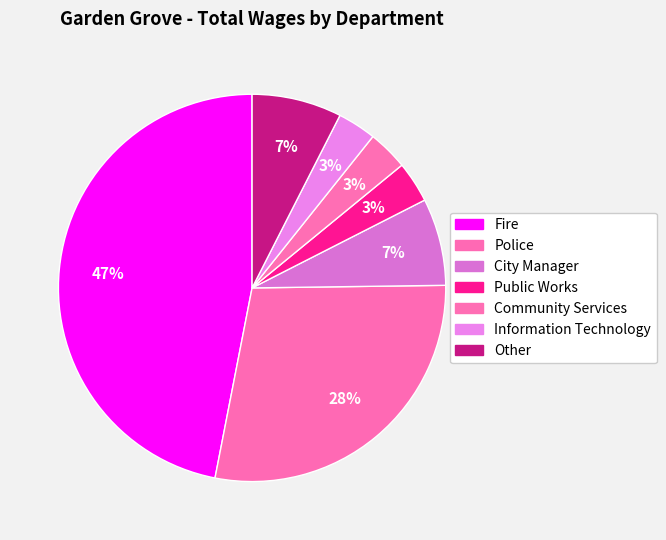

Count the number of slices in the pie.

7